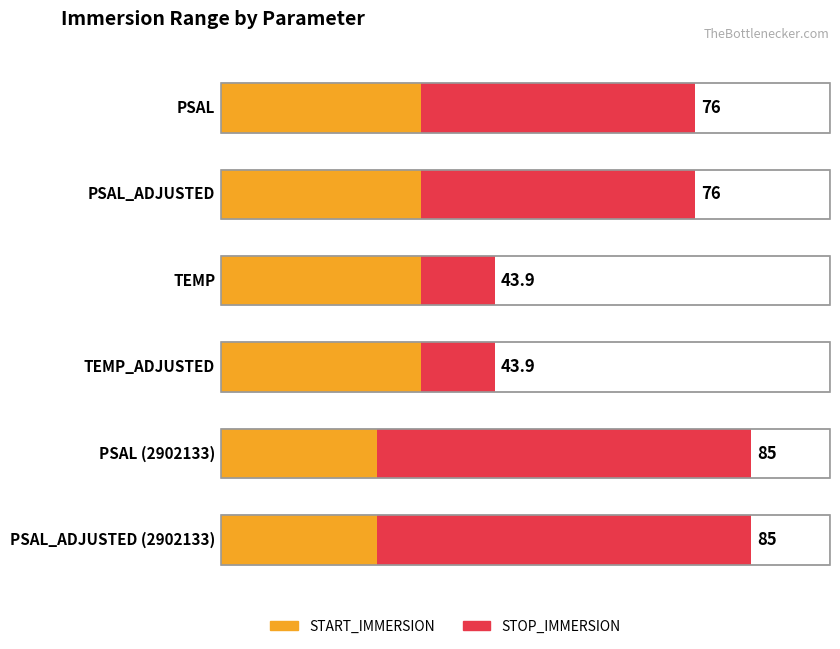

Rank the series by their average value, from highest to lowest.

STOP_IMMERSION, START_IMMERSION